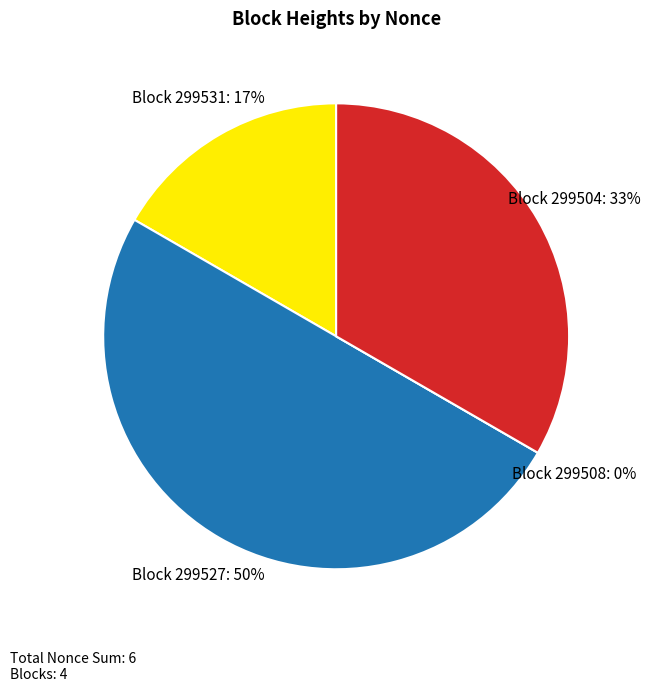

Does 299531 account for over 50% of the chart?

No